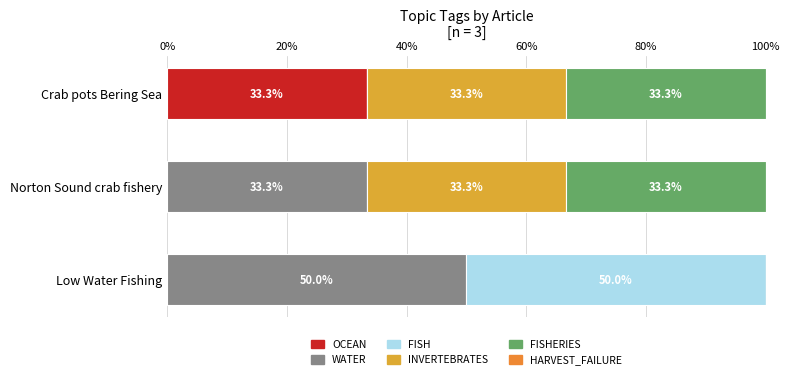

How many series are shown in this chart?

5